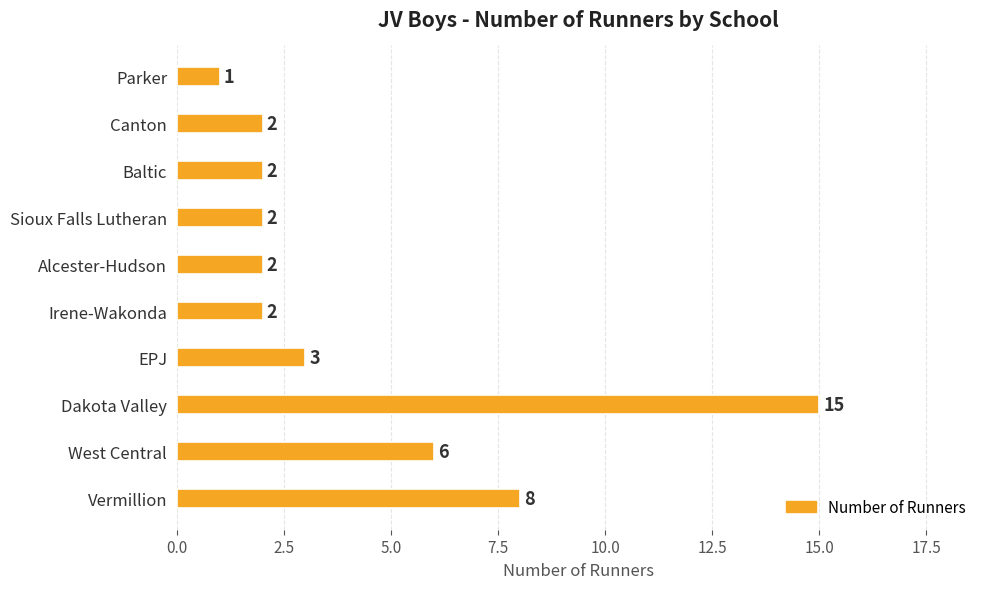

How many data points does each series have?

10